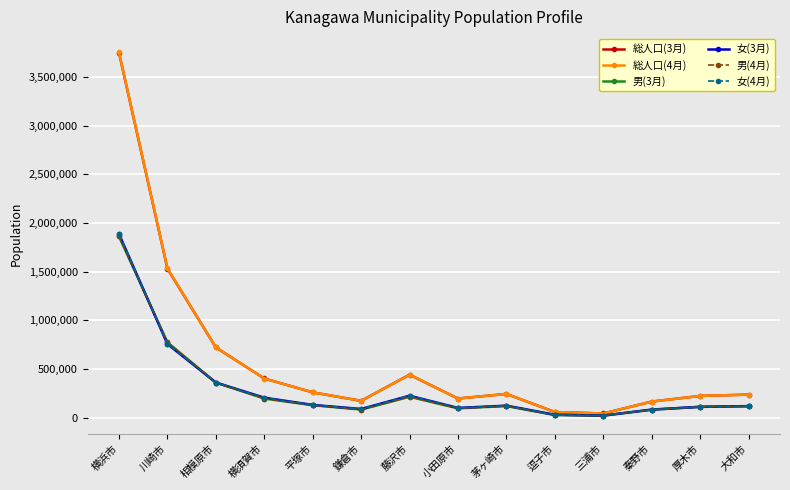

What is the label of the 14th point from the left?

大和市